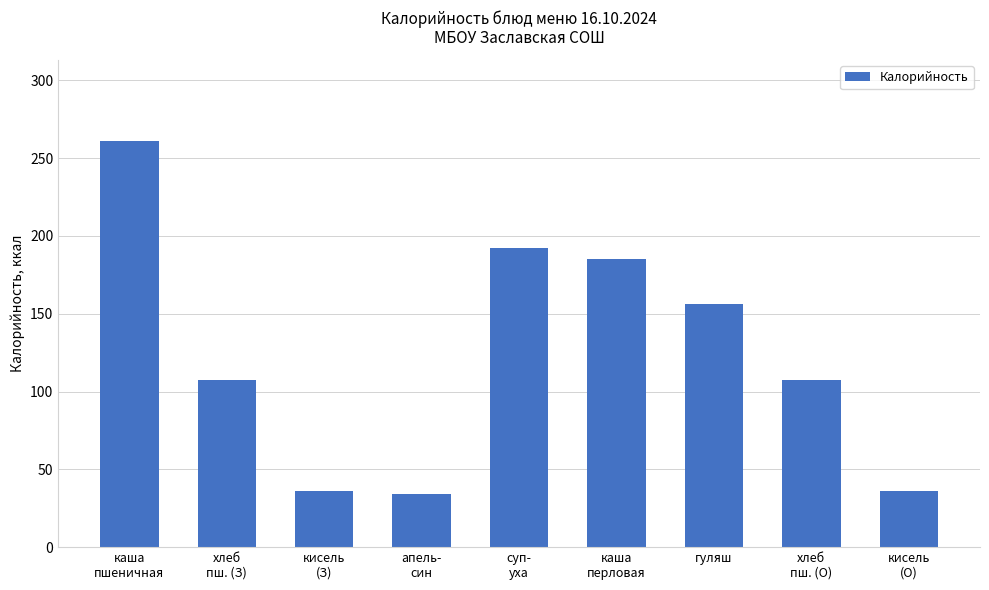

At which label does the data first exceed 107?

каша
пшеничная